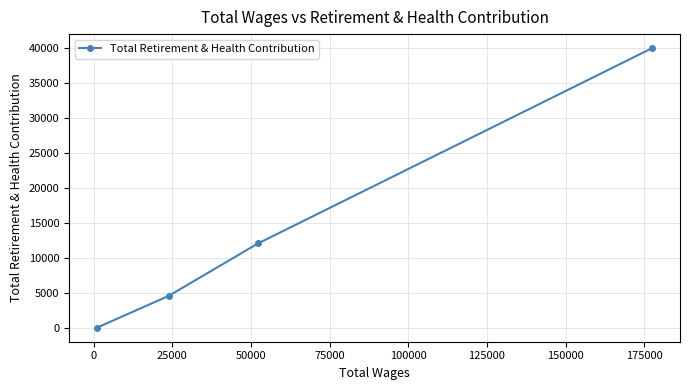

What is the greatest value displayed?

40003